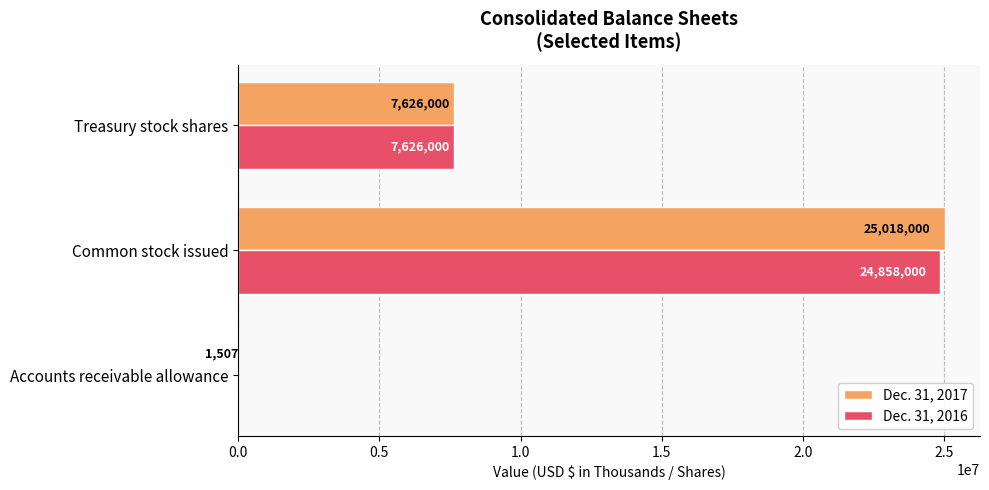

What is the maximum value shown in the chart?

25018000